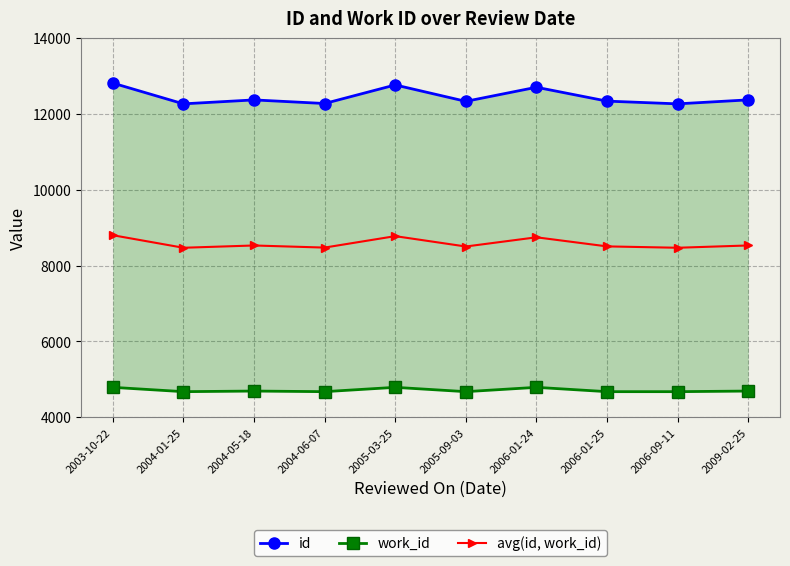

At which label is work_id closest to 4728?

2004-05-18